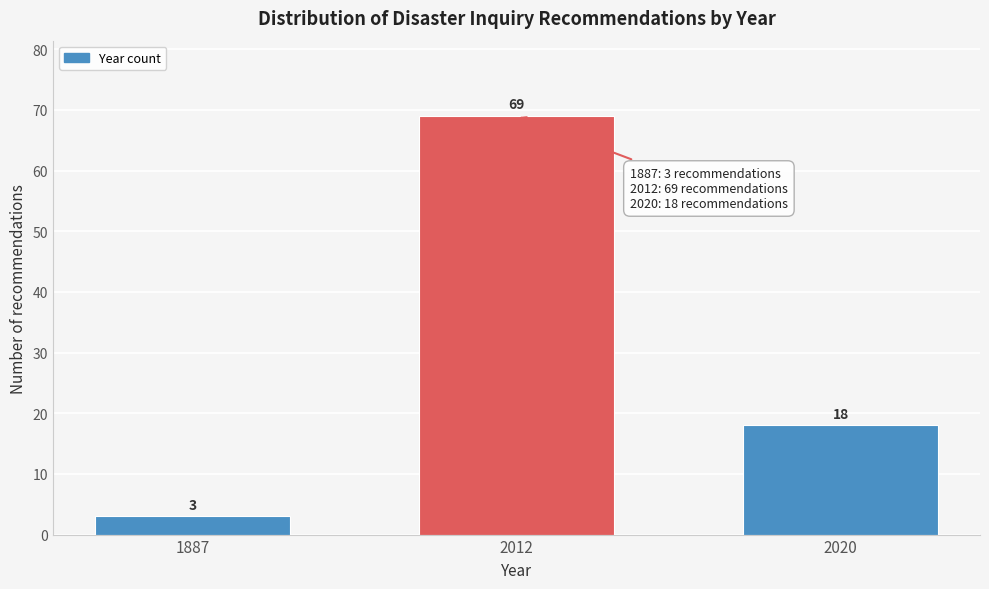

Reading left to right, what are all the values shown in this chart?

1887=3	2012=69	2020=18